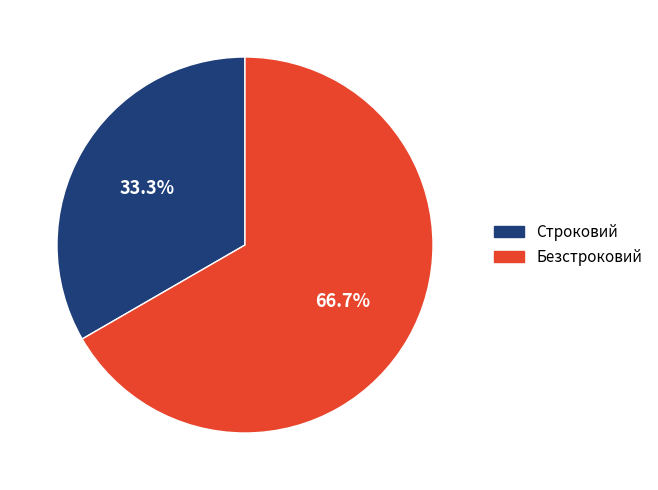

To the nearest percent, what percentage of the pie is Строковий?

33%